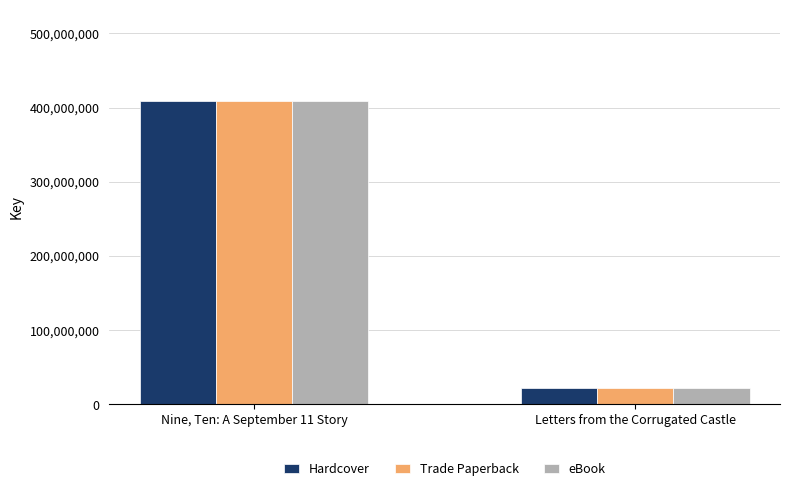

What is the sum of the Trade Paperback values at Letters from the Corrugated Castle and Nine, Ten: A September 11 Story?

431331429